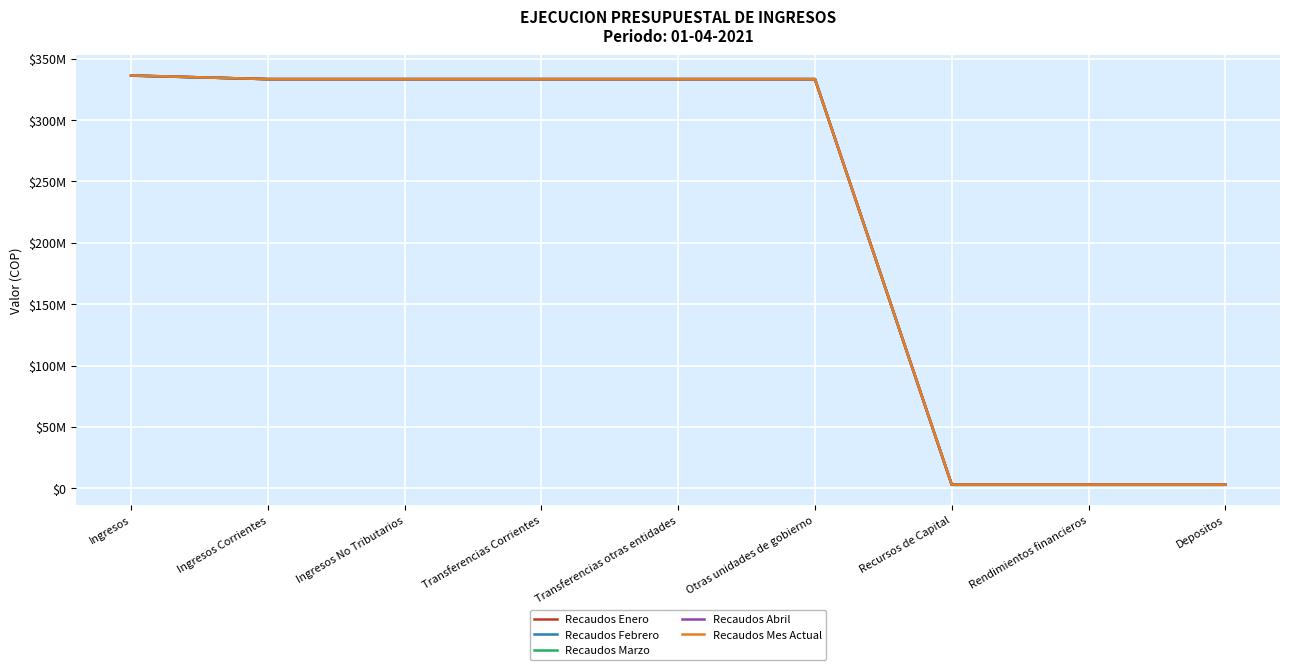

True or false: Recaudos Mes Actual and Recaudos Marzo cross at least once.

False